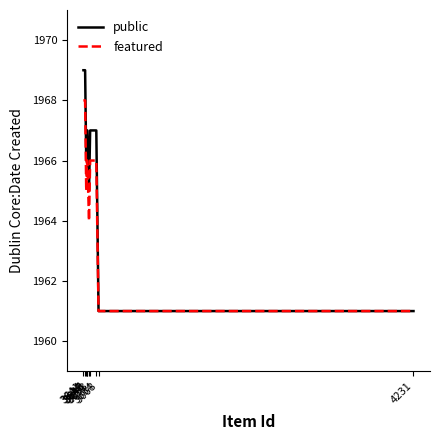

Reading right to left, what are all the values shown in this chart?

public: 1961	1961	1967	1967	1965	1967	1967	1966	1969	1969
featured: 1961	1961	1966	1966	1964	1966	1966	1965	1968	1968